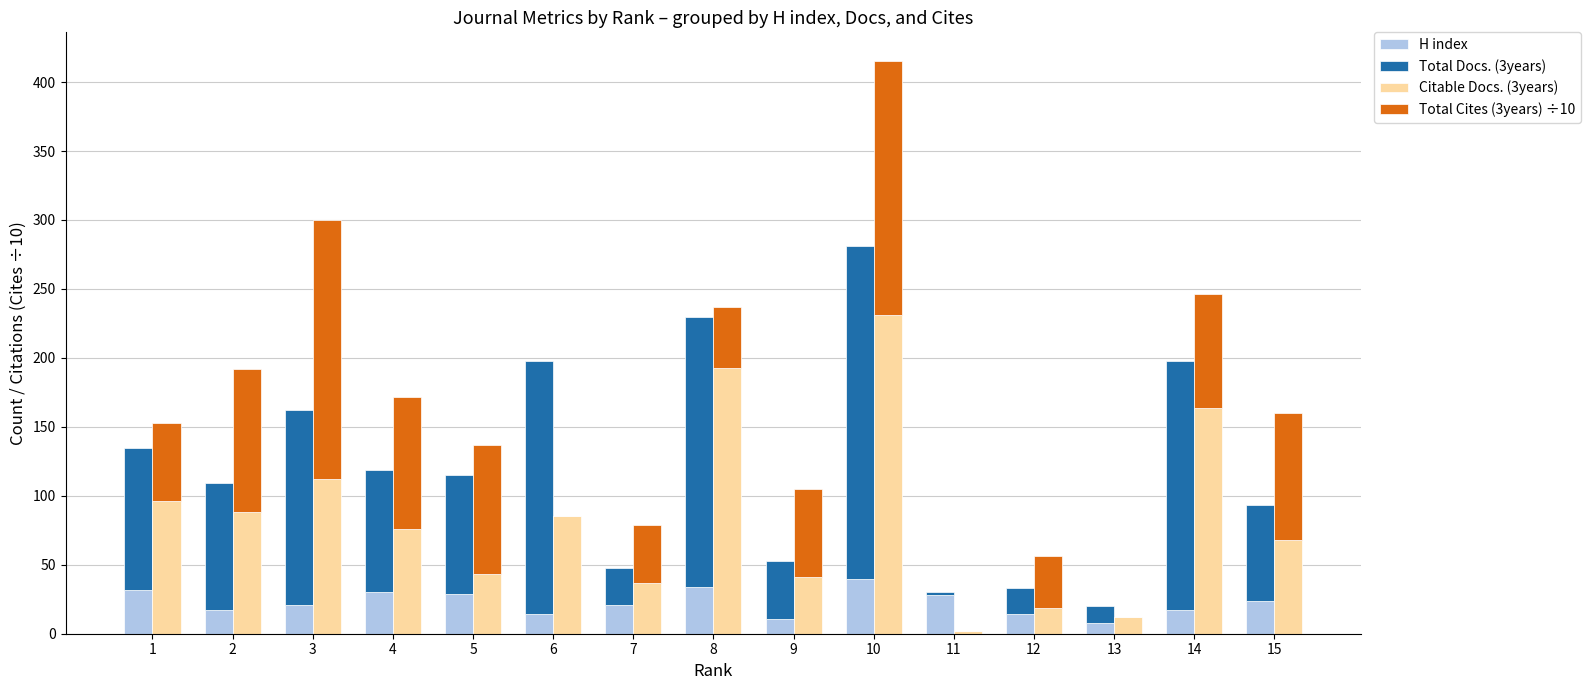

Which series has the widest spread of values?

Total Docs. (3years)